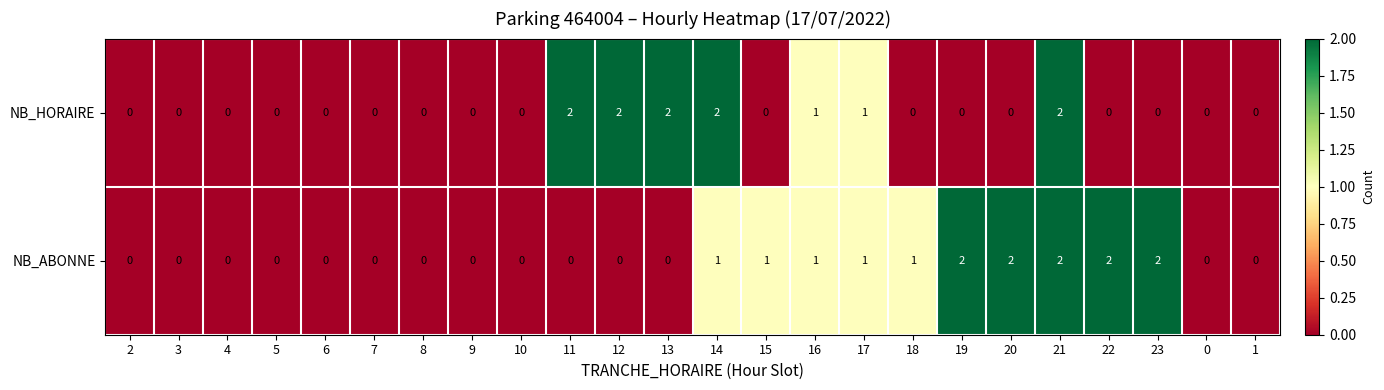

The NB_HORAIRE series shows 0 at 3. True or false?

True